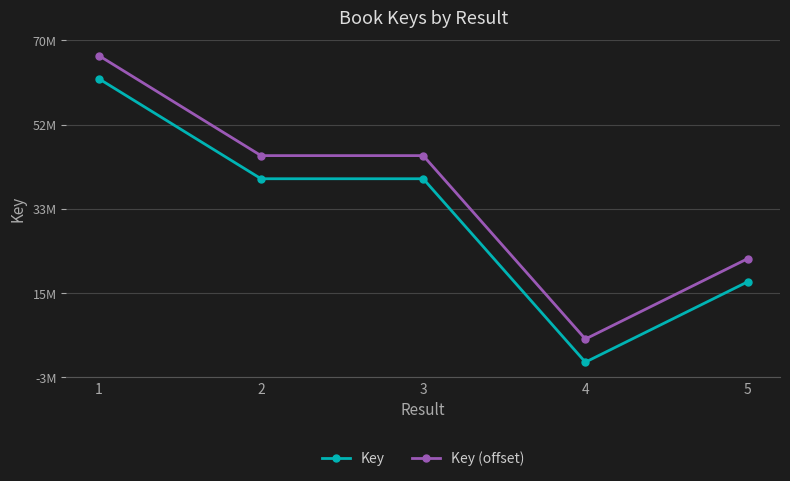

Which series has the largest range (max minus min)?

Key